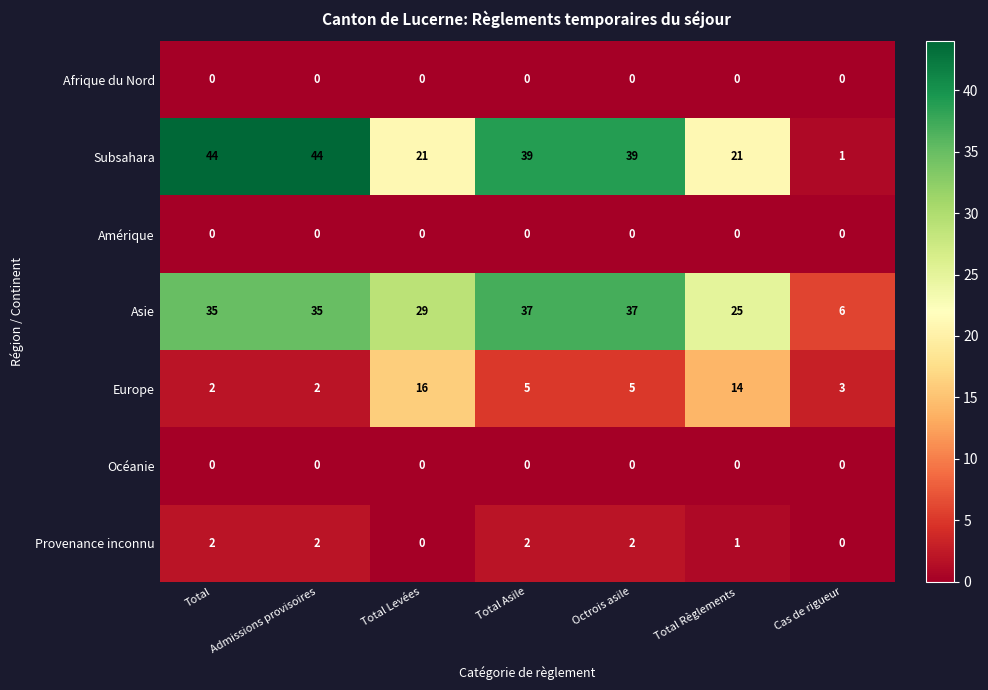

What is the maximum value shown in the chart?

44